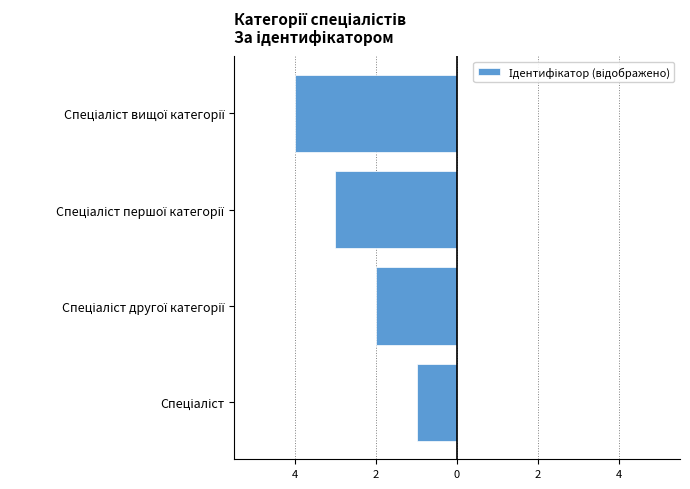

Does the chart contain any negative values?

Yes